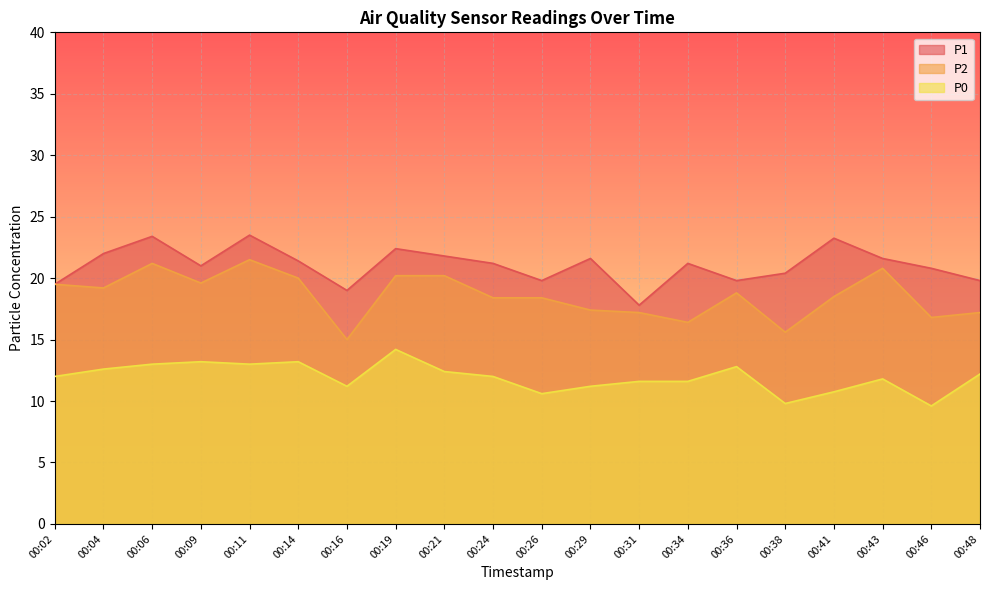

Which category has the lowest value across all series?

00:46